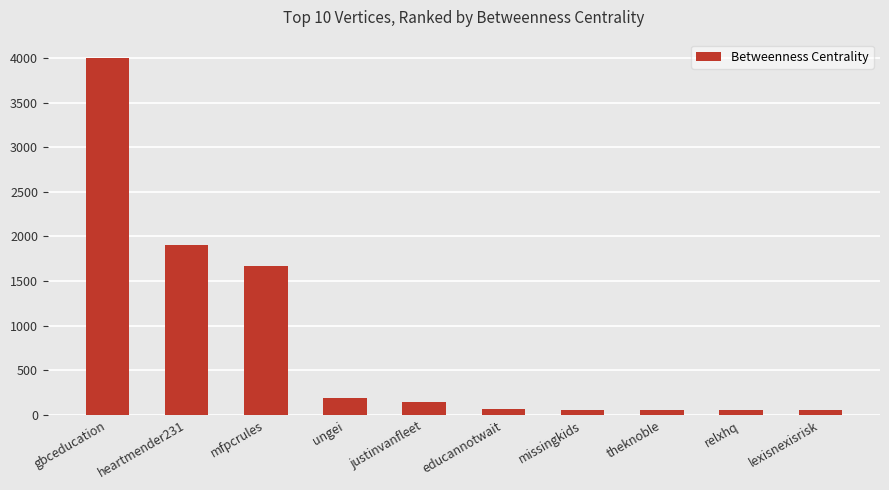

Which category has the highest value across all series?

gbceducation